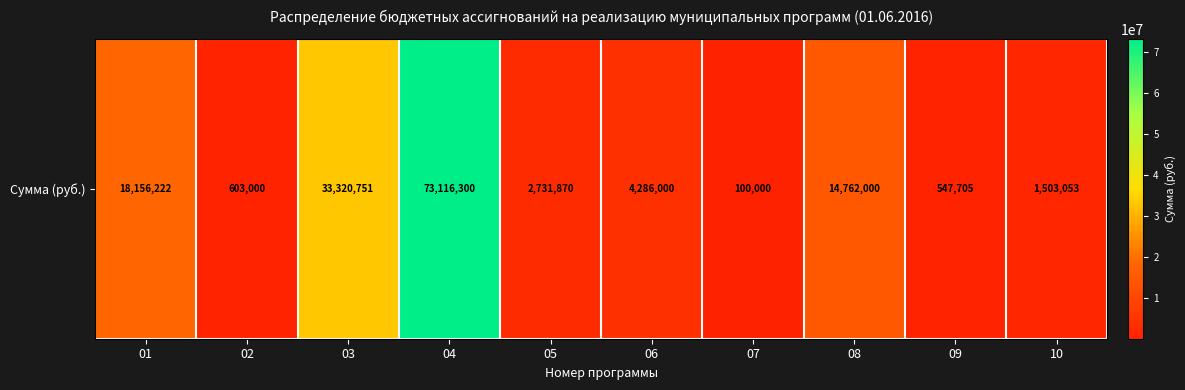

The value at 10 is 757084.2. True or false?

False